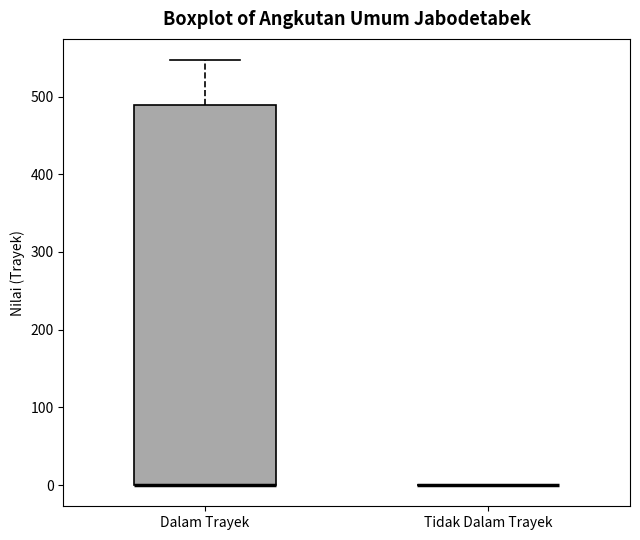

Reading left to right, read every box against the y-axis: the position of its median line, the range the box covers, and the ends of its whiskers. The values are not printed on the chart, so give them approximately, as read against the axis.

Dalam Trayek: median 0 (drawn on the box's lower edge), box 0 to 490, whiskers 0 to 550
Tidak Dalam Trayek: box collapsed to a line at 0, whiskers 0 to 0